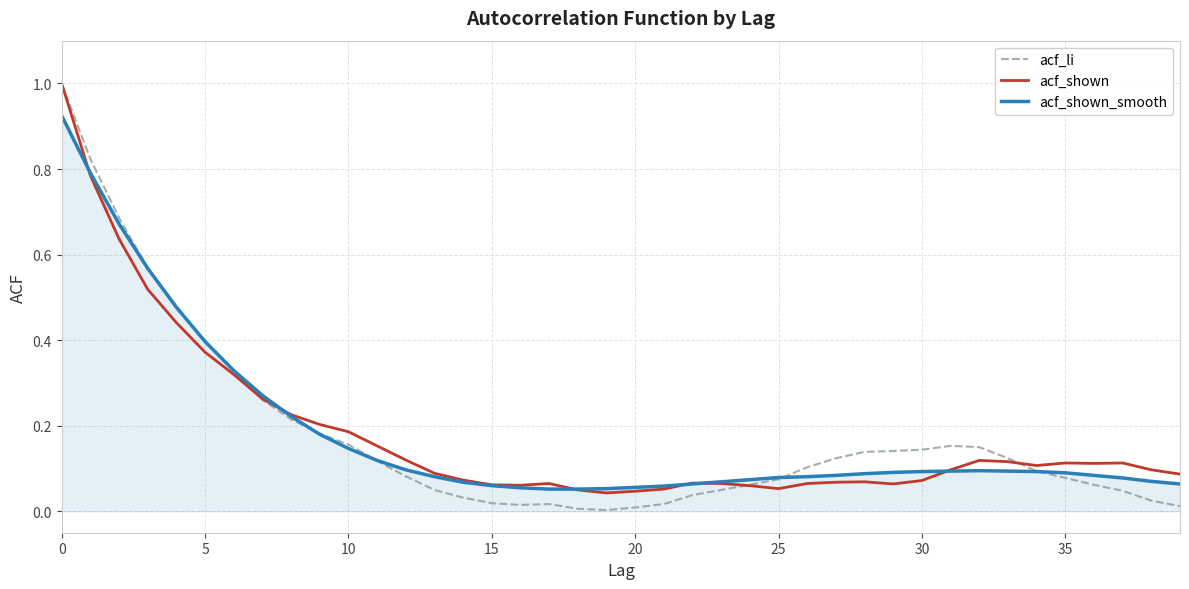

What is the maximum value shown in the chart?

1.0